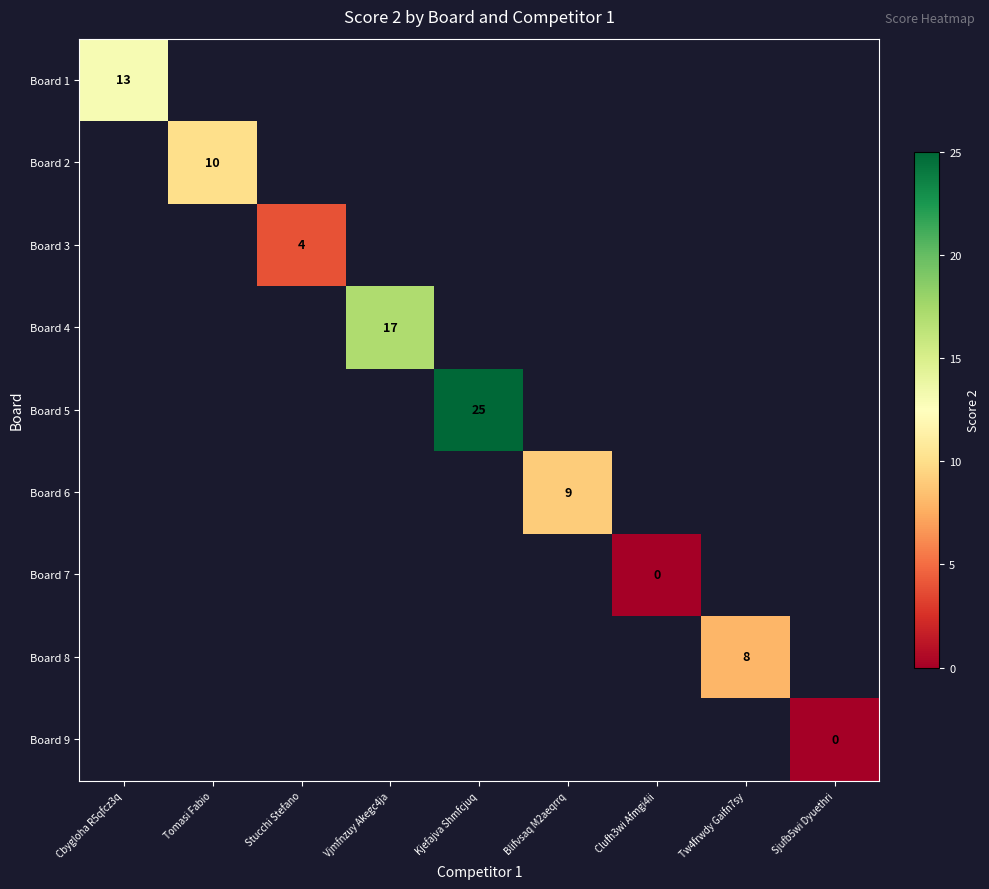

Is it true that Board 2 equals 10 at Tomasi Fabio?

True